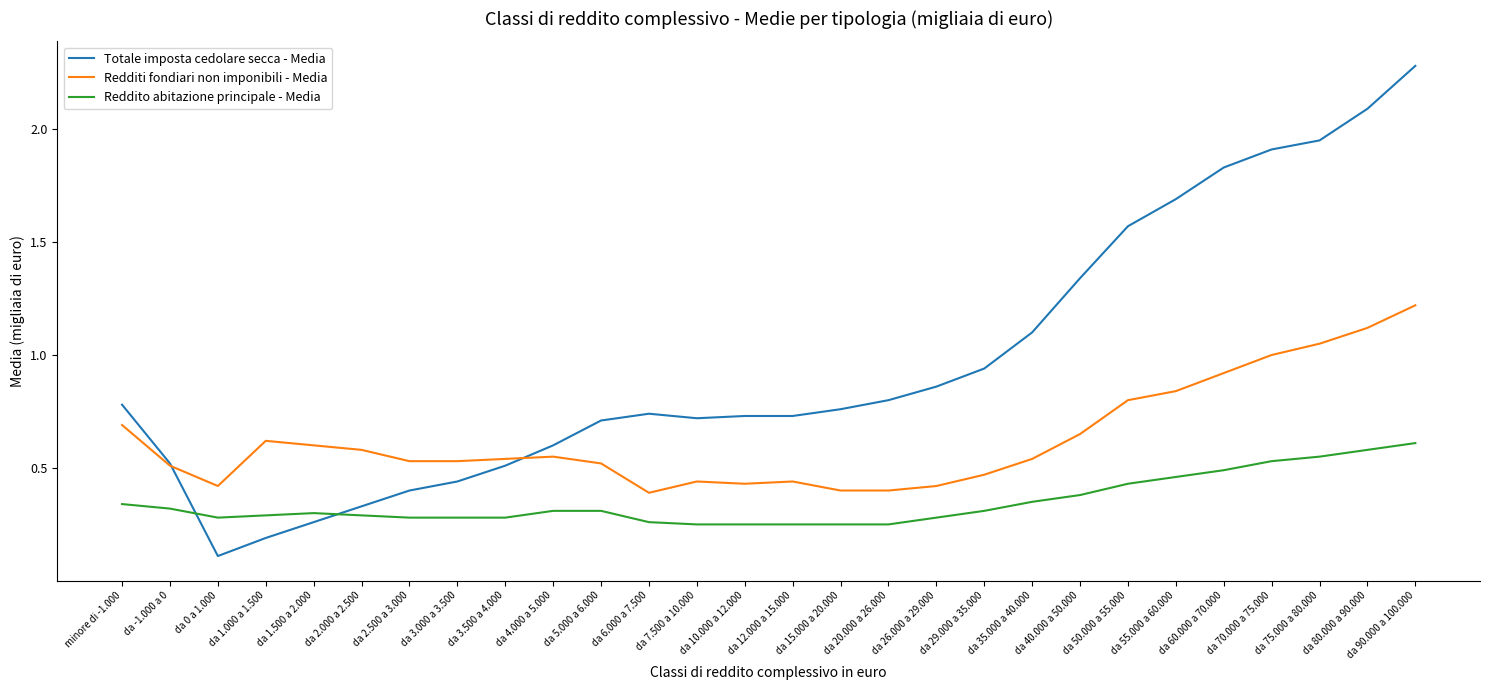

What are all the series names shown in the legend?

Totale imposta cedolare secca - Media, Redditi fondiari non imponibili - Media, Reddito abitazione principale - Media